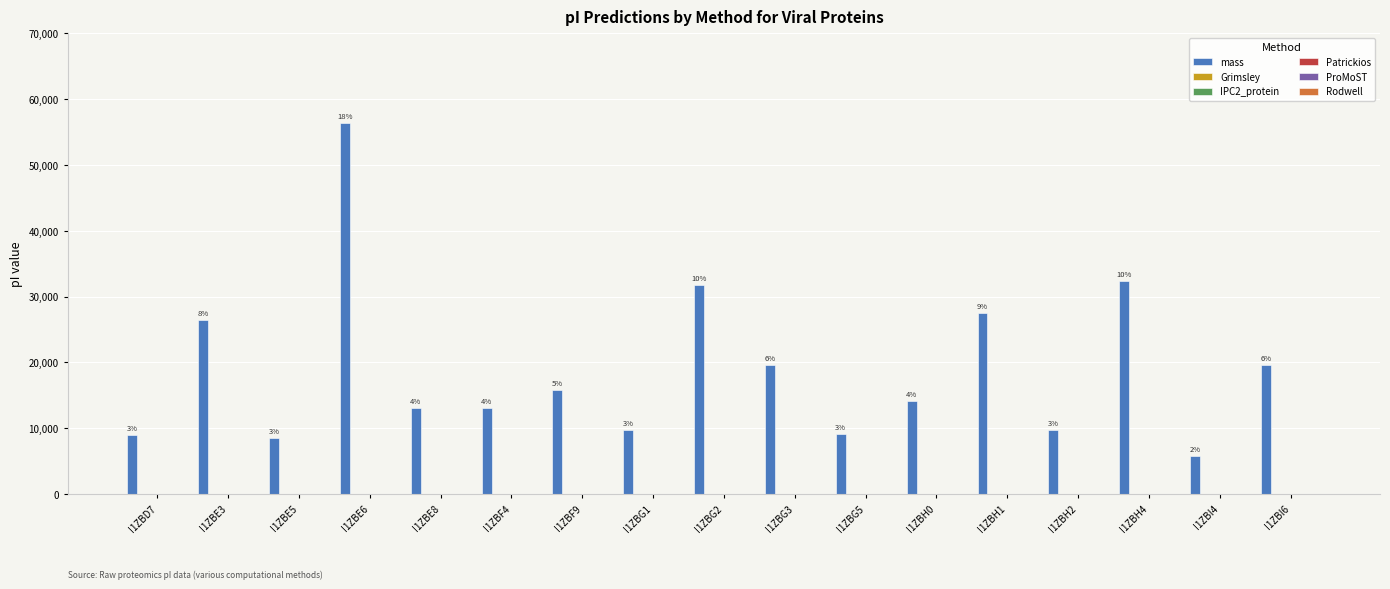

Are the bars grouped side by side (vs. stacked)?

Yes